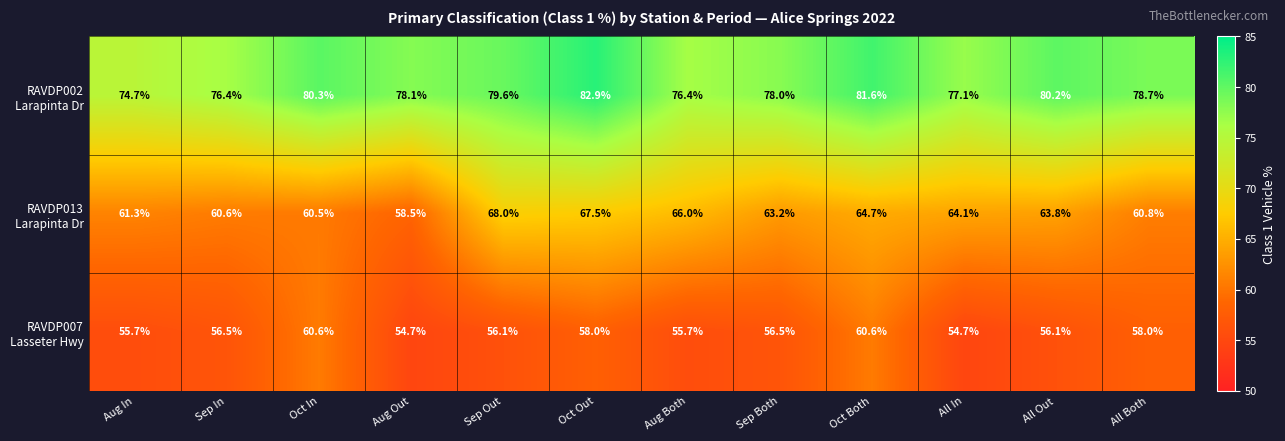

What is the difference between the highest and lowest values at All Both?

20.7